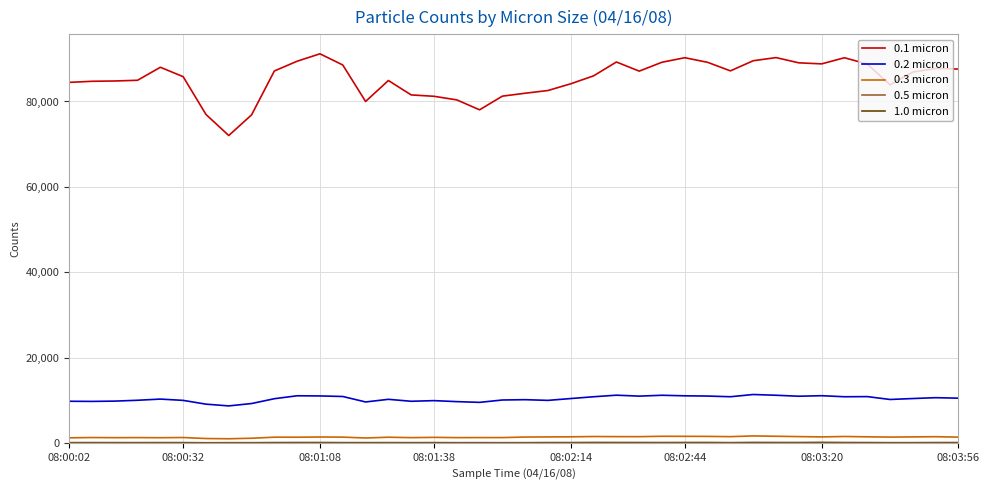

Which series has the largest total across all categories?

0.1 micron